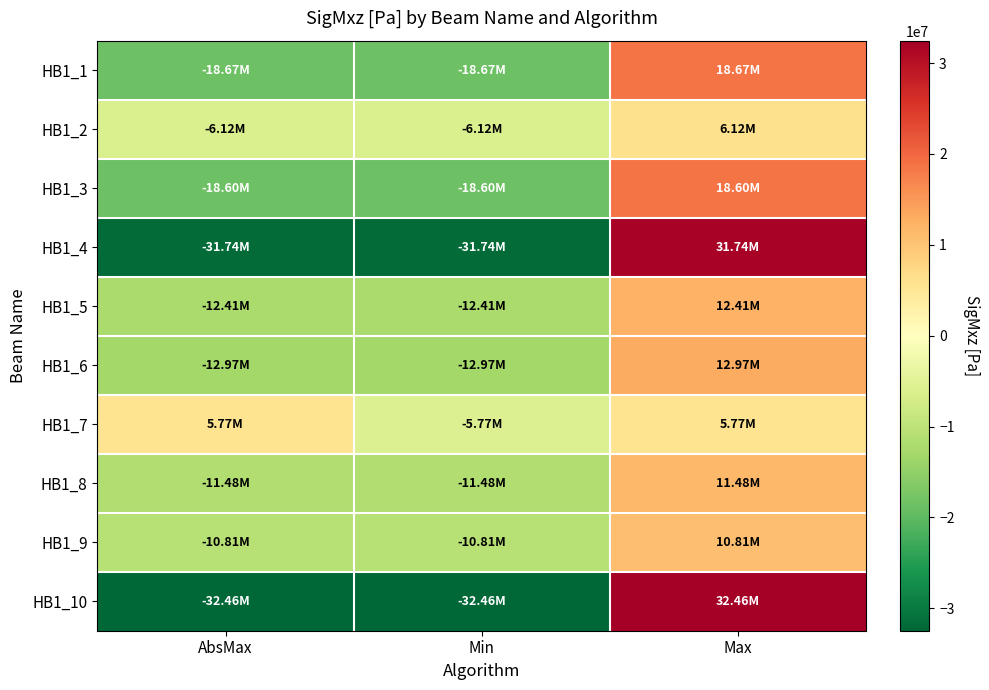

Reading right to left, what are all the values shown in this chart?

HB1_1: Max=18666800	Min=-18666800	AbsMax=-18666800
HB1_2: Max=6115380	Min=-6115380	AbsMax=-6115380
HB1_3: Max=18603100	Min=-18603100	AbsMax=-18603100
HB1_4: Max=31742300	Min=-31742300	AbsMax=-31742300
HB1_5: Max=12405800	Min=-12405800	AbsMax=-12405800
HB1_6: Max=12971000	Min=-12971000	AbsMax=-12971000
HB1_7: Max=5765840	Min=-5765840	AbsMax=5765840
HB1_8: Max=11484900	Min=-11484900	AbsMax=-11484900
HB1_9: Max=10807100	Min=-10807100	AbsMax=-10807100
HB1_10: Max=32457400	Min=-32457400	AbsMax=-32457400